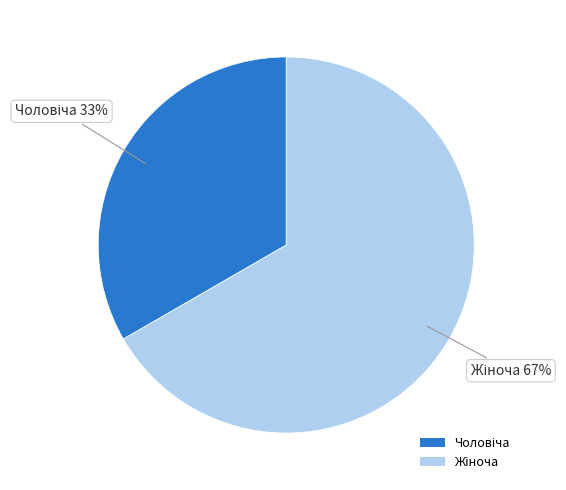

To the nearest percent, what is the average slice percentage?

50%